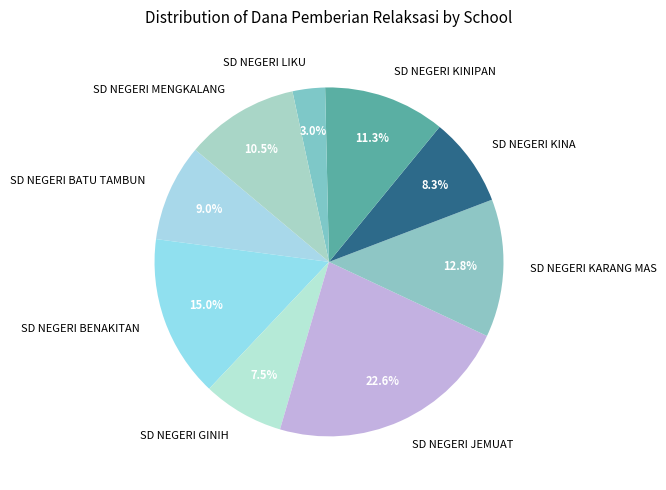

Which has a higher value, SD NEGERI JEMUAT or SD NEGERI GINIH?

SD NEGERI JEMUAT